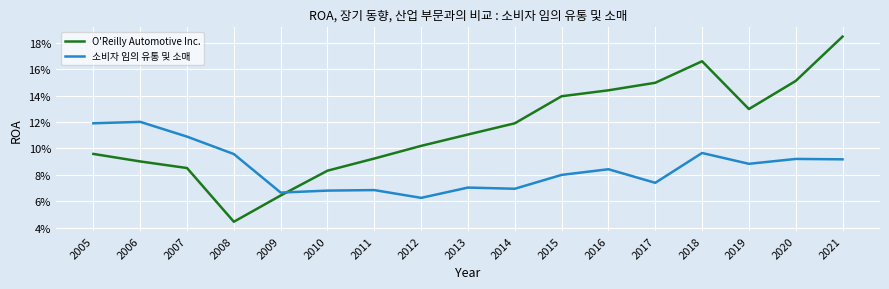

Is this an area chart (filled region under the line)?

No